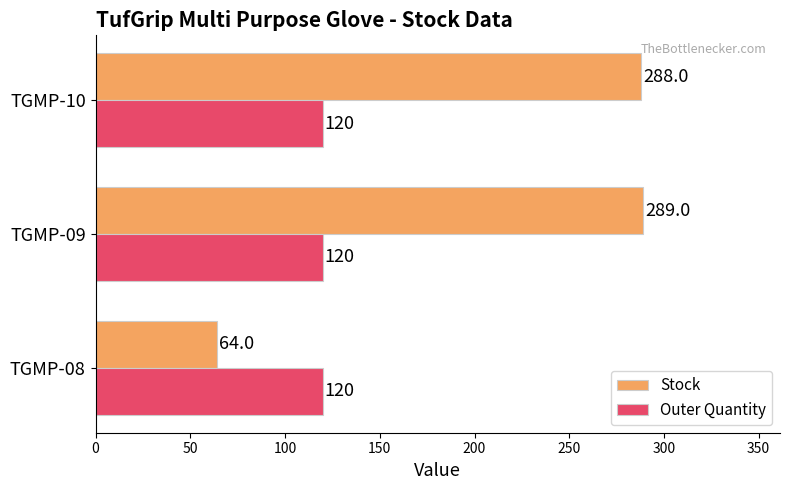

What is the sum of all Stock values?

641